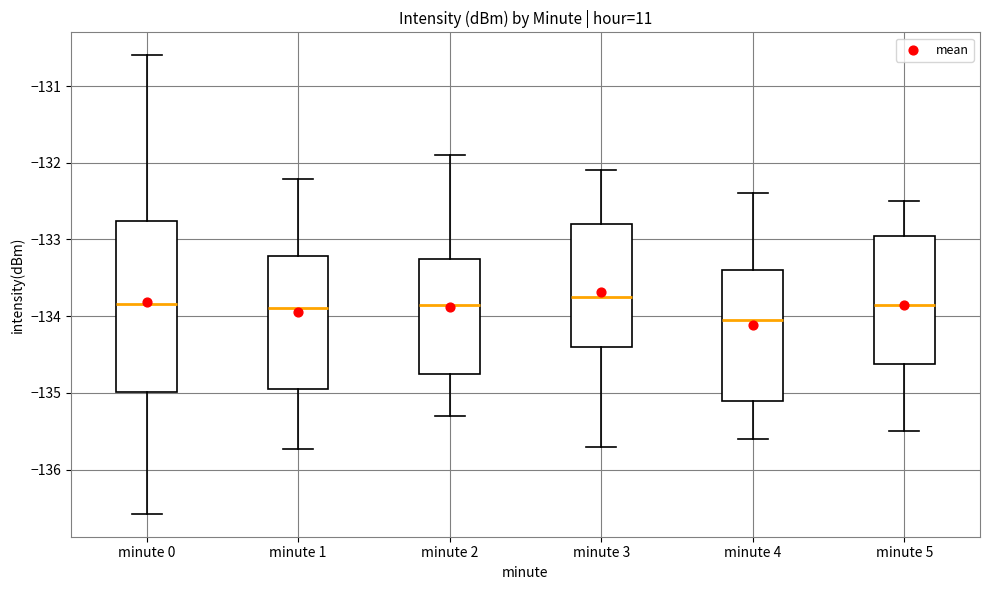

Which box has the lowest median line?

minute 4